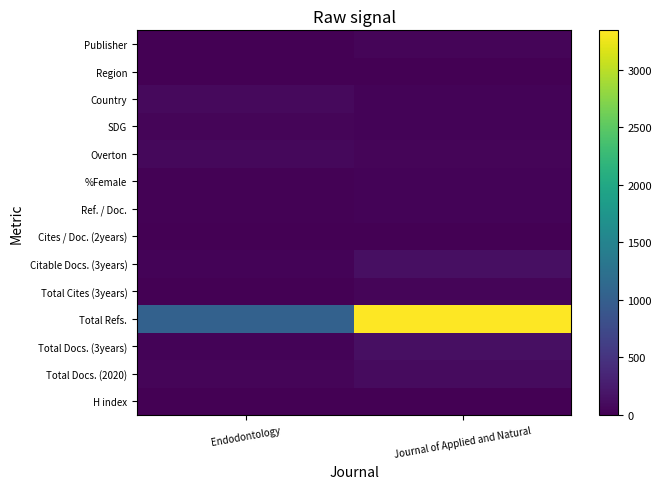

At which category is the sum across all series the highest?

Journal of Applied and Natural